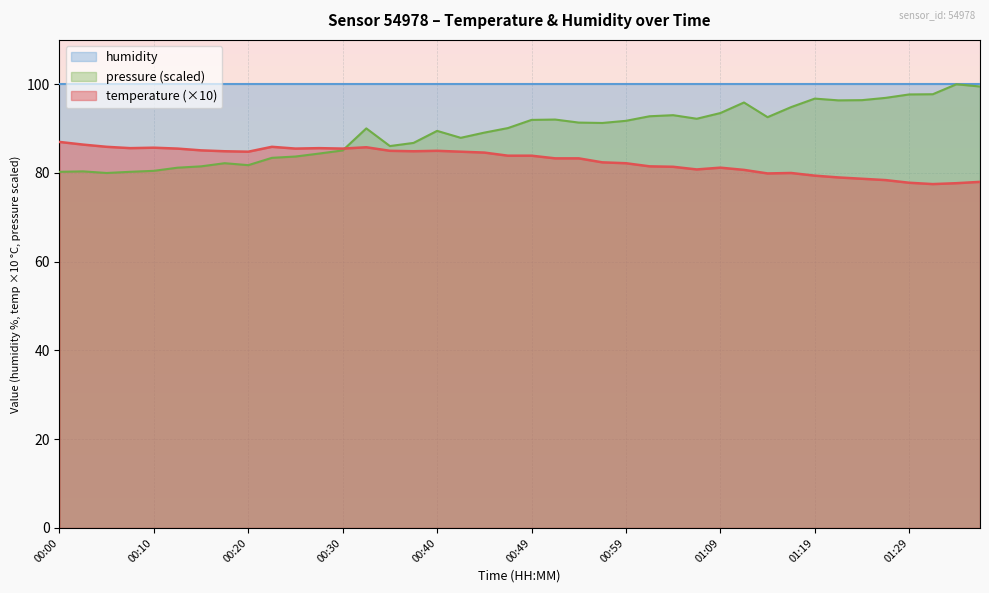

What is the highest value of the pressure_norm series?

100.0